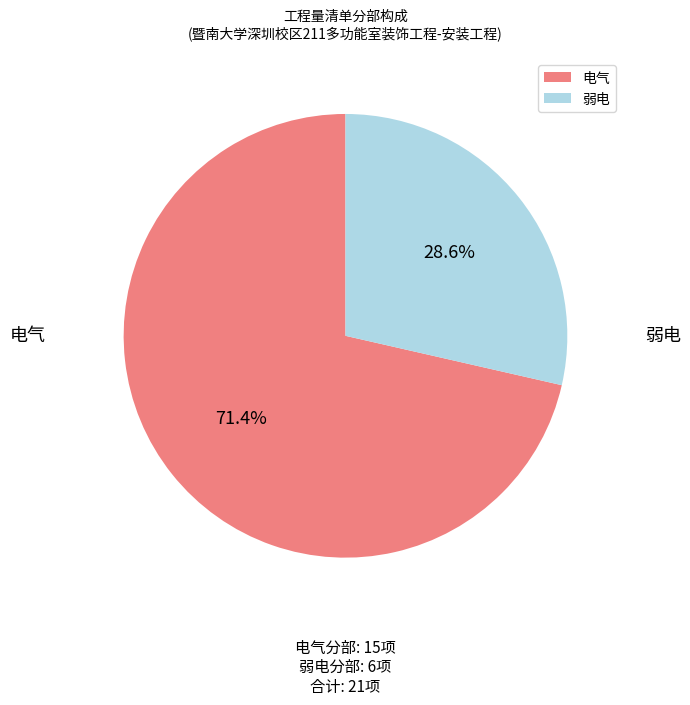

What is the largest slice in the pie chart?

电气